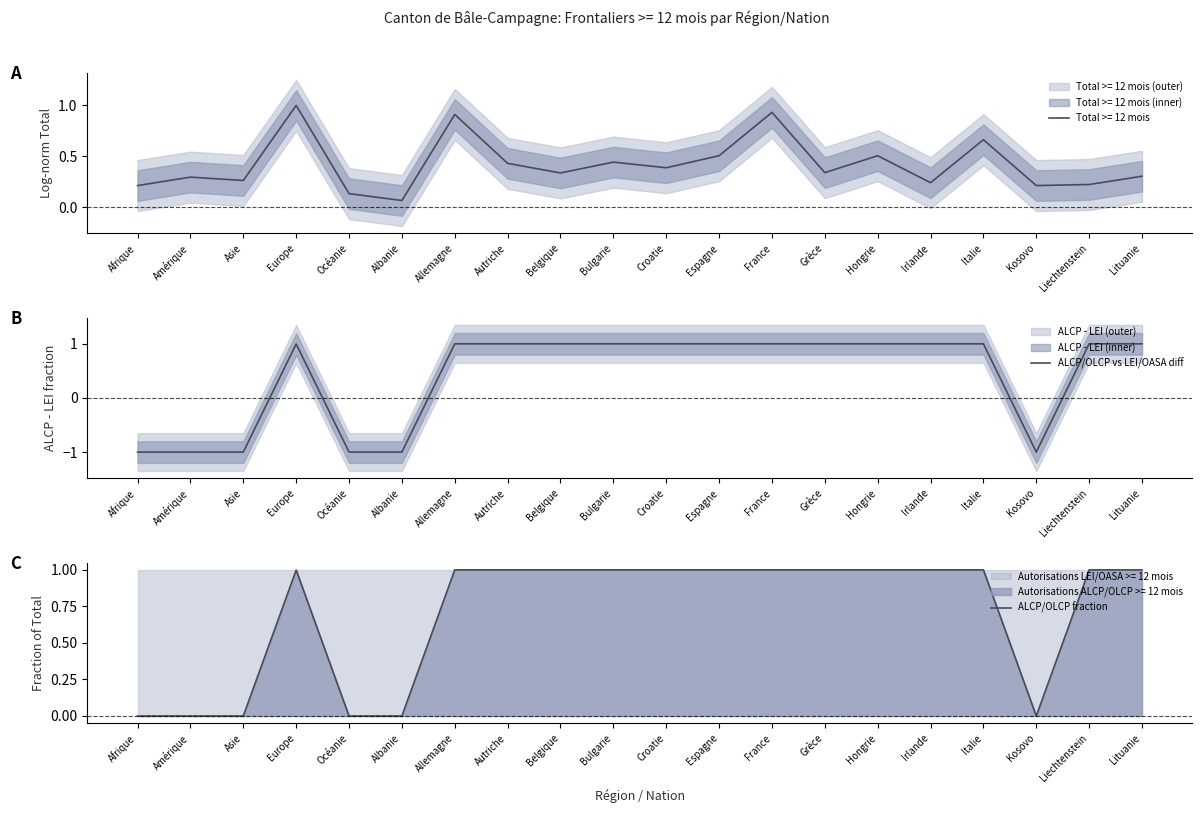

True or false: ALCP/OLCP vs LEI/OASA diff and ALCP/OLCP fraction intersect in this chart.

False